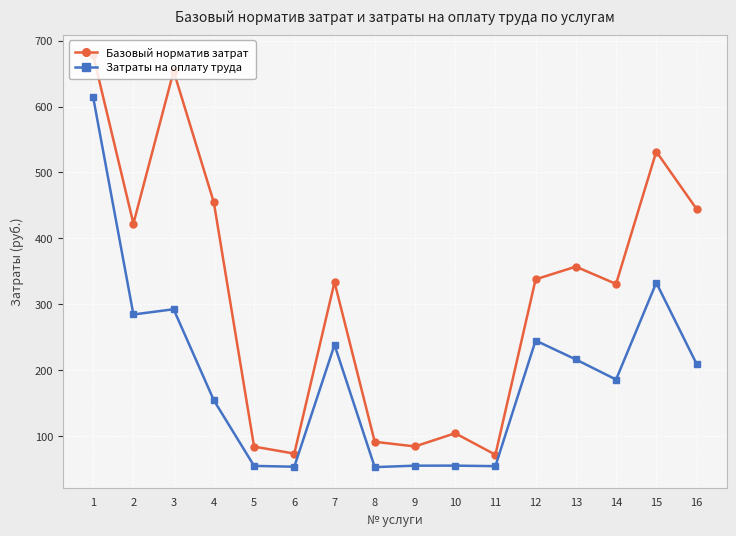

What is the greatest value displayed?

677.9